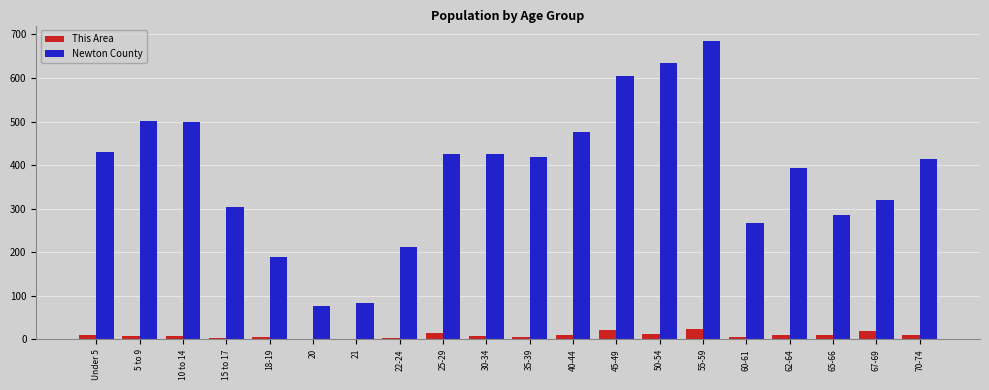

Which series has the largest total across all categories?

Newton County